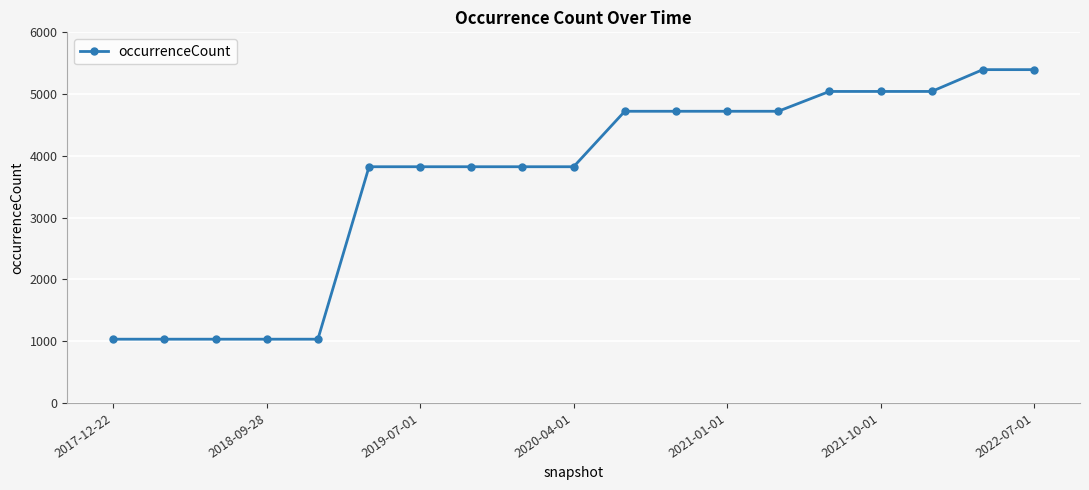

Reading right to left, extract all data points from this chart.

5396	5396	5043	5043	5043	4722	4722	4722	4722	3824	3824	3824	3824	3824	1032	1032	1032	1032	1032